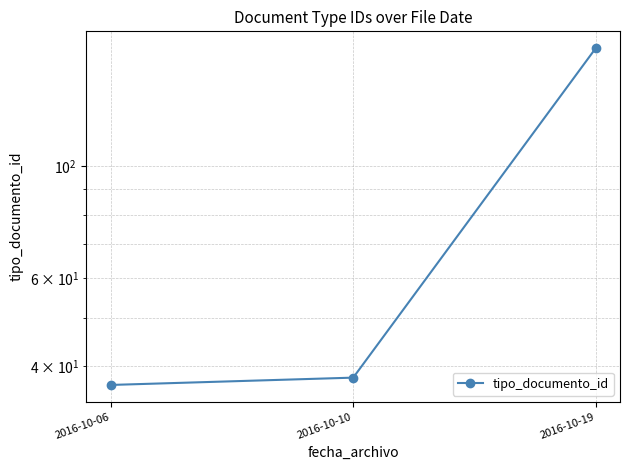

Count the number of data series in this chart.

1